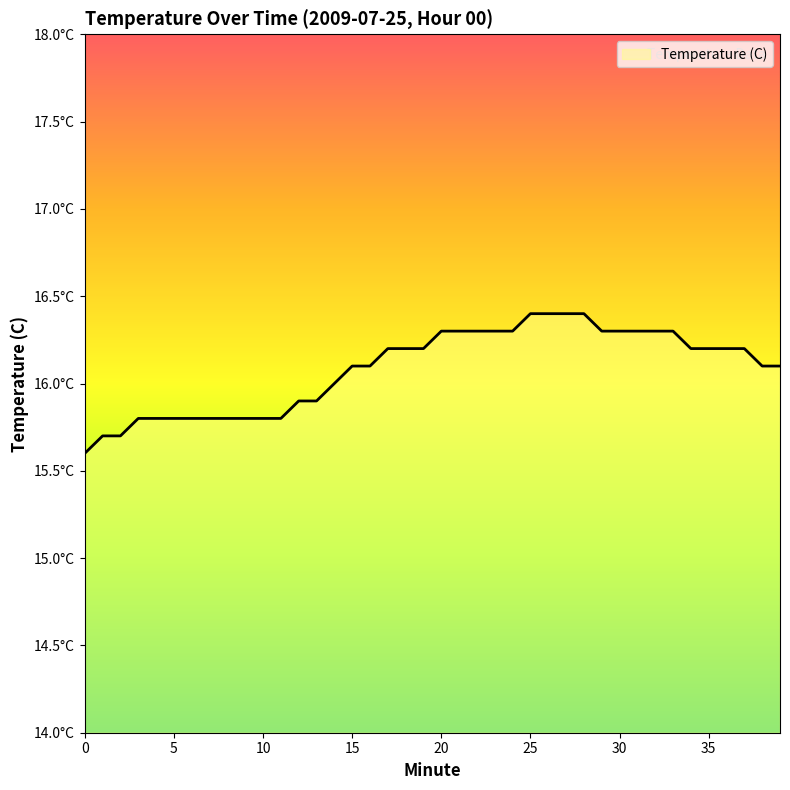

Is this an area chart (filled region under the line)?

Yes